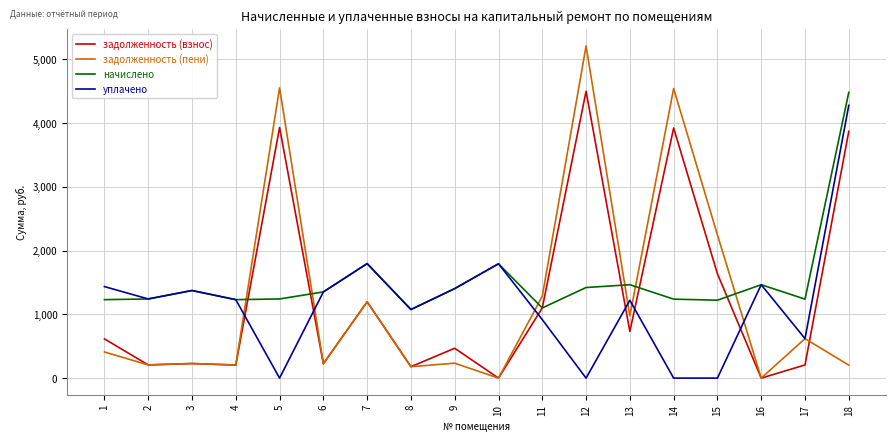

At which category is the sum across all series the highest?

18